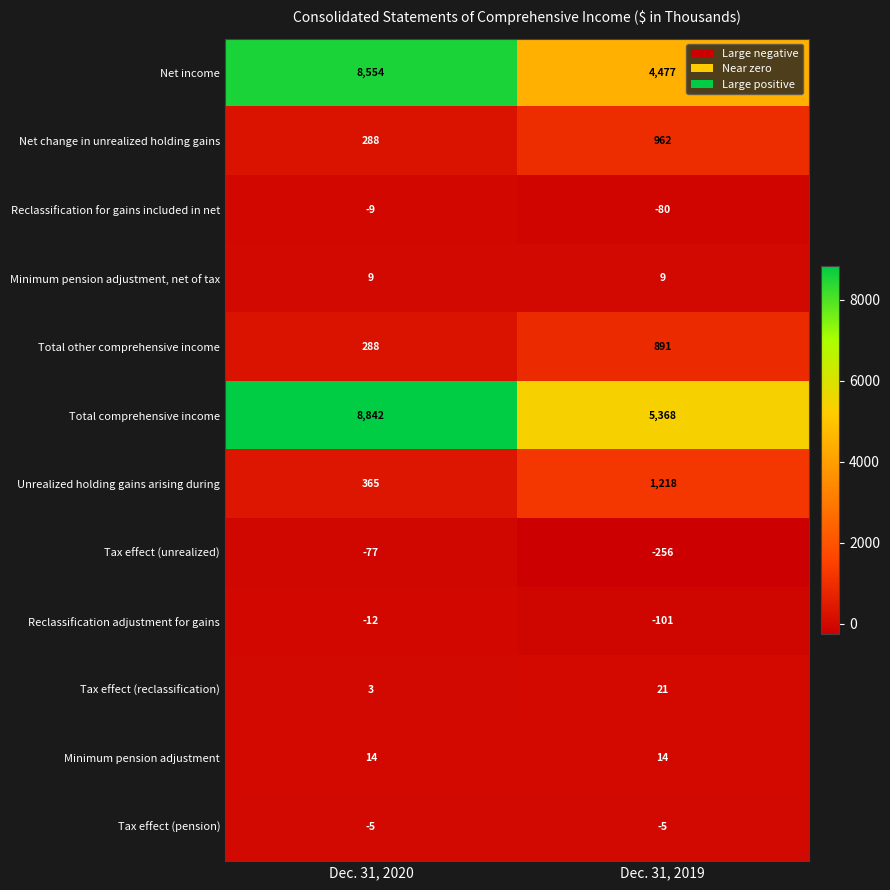

Reading left to right, what are all the values shown in this chart?

Net income: Dec. 31, 2020=8554	Dec. 31, 2019=4477
Net change in unrealized holding gains: Dec. 31, 2020=288	Dec. 31, 2019=962
Reclassification for gains included in net: Dec. 31, 2020=-9	Dec. 31, 2019=-80
Minimum pension adjustment, net of tax: Dec. 31, 2020=9	Dec. 31, 2019=9
Total other comprehensive income: Dec. 31, 2020=288	Dec. 31, 2019=891
Total comprehensive income: Dec. 31, 2020=8842	Dec. 31, 2019=5368
Unrealized holding gains arising during: Dec. 31, 2020=365	Dec. 31, 2019=1218
Tax effect (unrealized): Dec. 31, 2020=-77	Dec. 31, 2019=-256
Reclassification adjustment for gains: Dec. 31, 2020=-12	Dec. 31, 2019=-101
Tax effect (reclassification): Dec. 31, 2020=3	Dec. 31, 2019=21
Minimum pension adjustment: Dec. 31, 2020=14	Dec. 31, 2019=14
Tax effect (pension): Dec. 31, 2020=-5	Dec. 31, 2019=-5